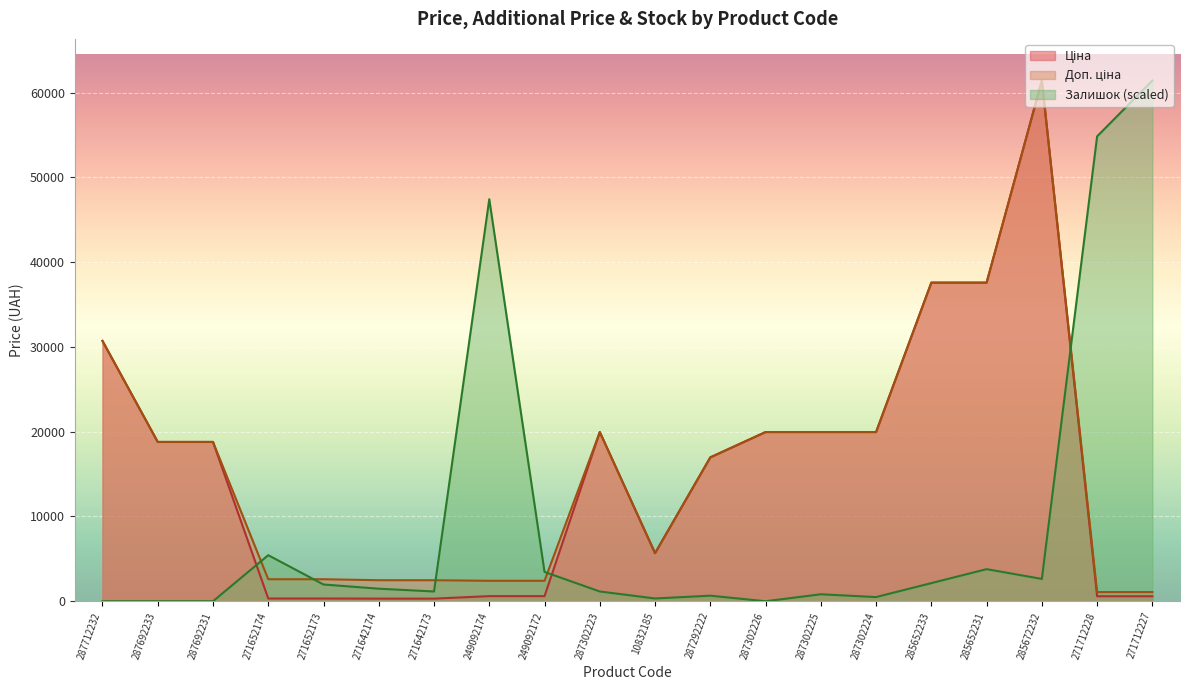

At which category is the sum across all series the highest?

285672232